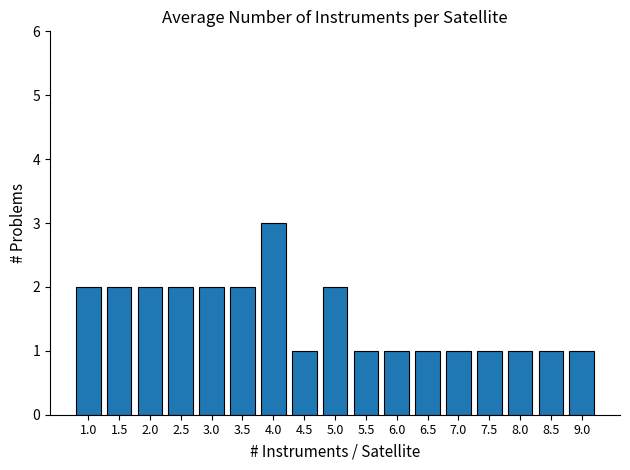

The chart shows a value of 2 at 8.5. True or false?

False